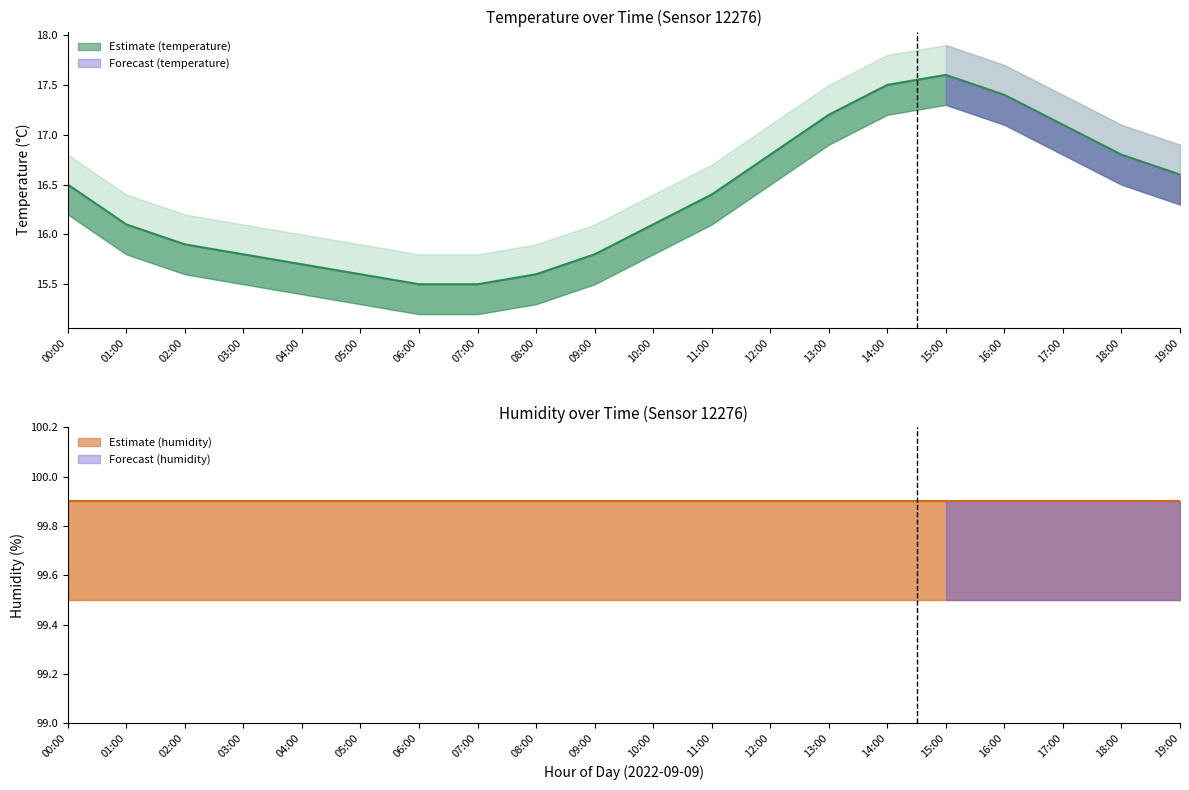

Where does the data first go above 16?

00:00